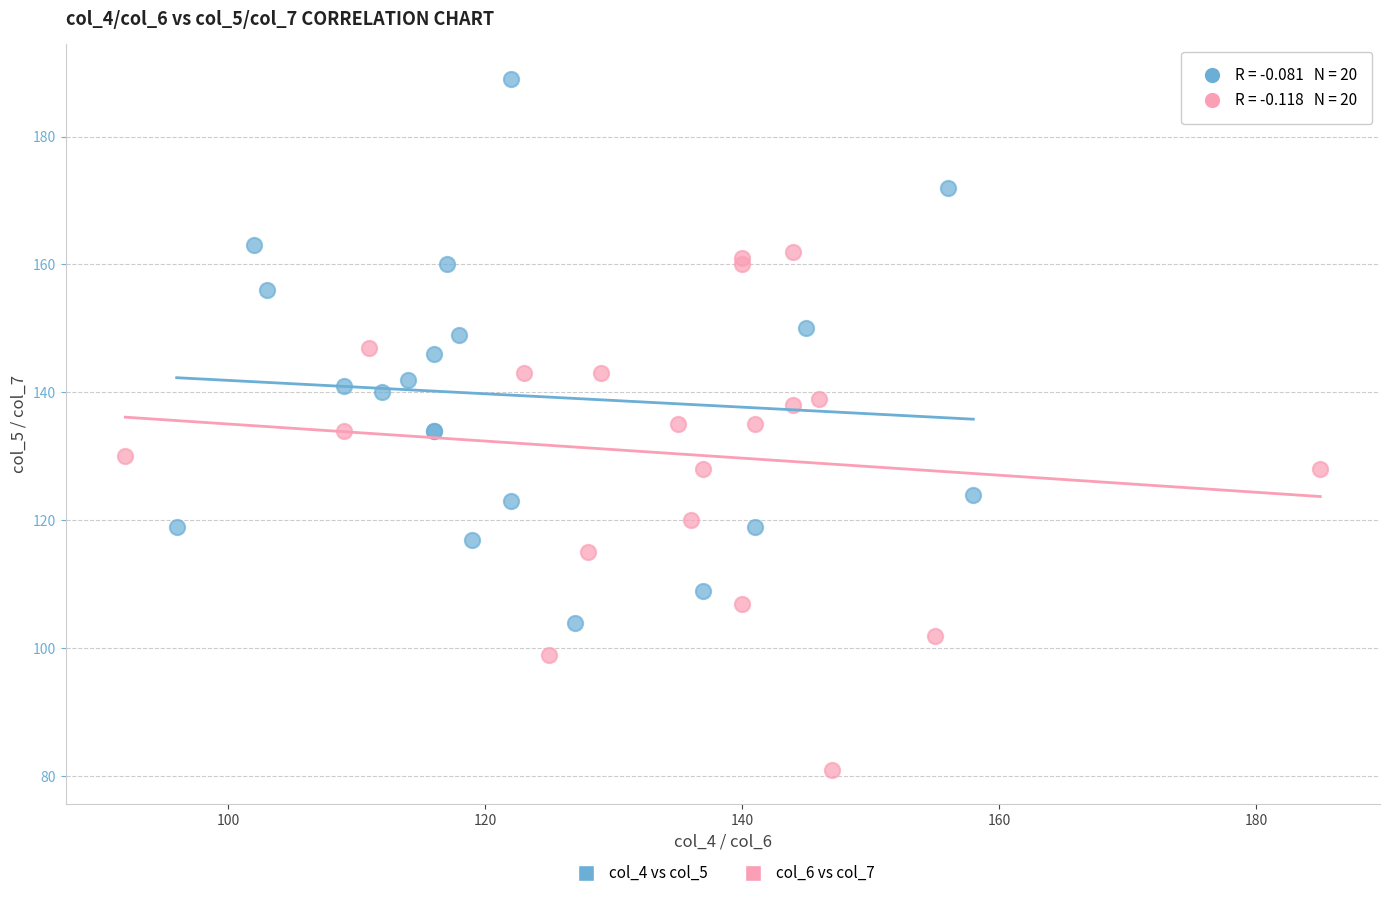

Which series reaches the maximum Y coordinate?

col_4 vs col_5